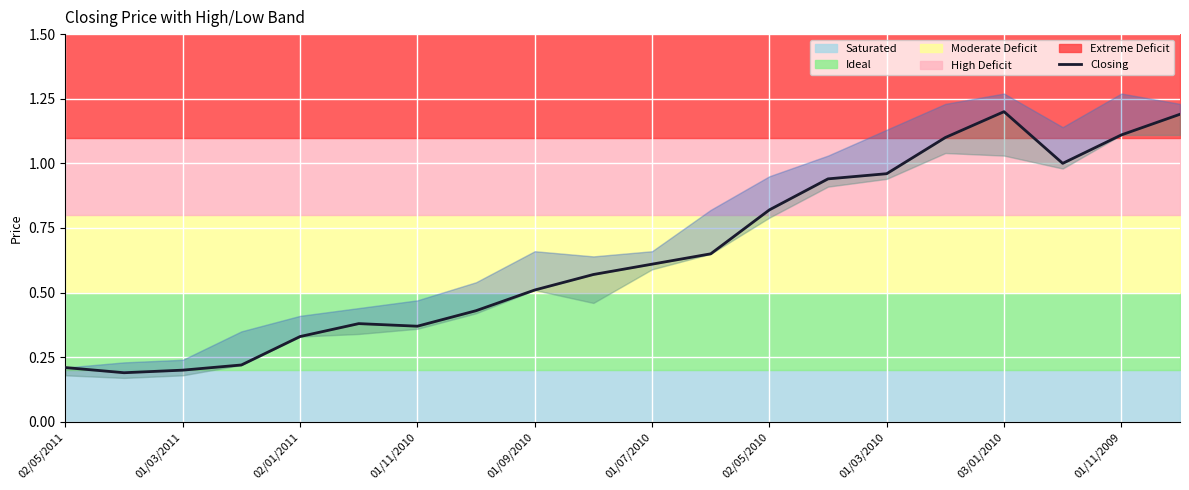

Is it true that the value at 02/05/2010 is 0.8?

True